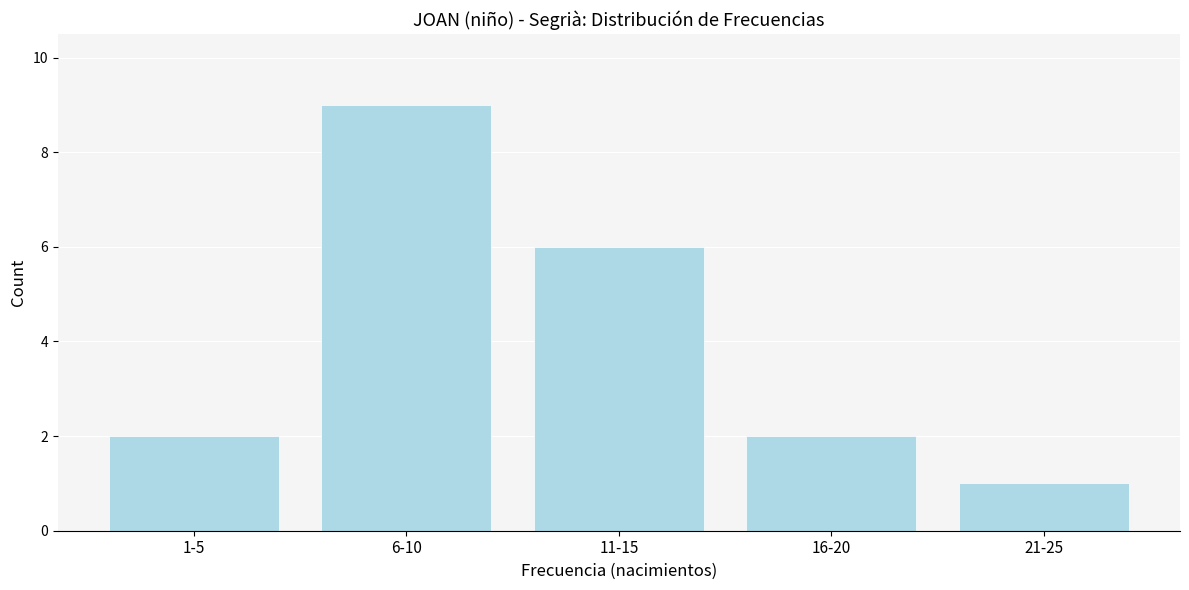

Reading left to right, what are all the values shown in this chart?

2	9	6	2	1